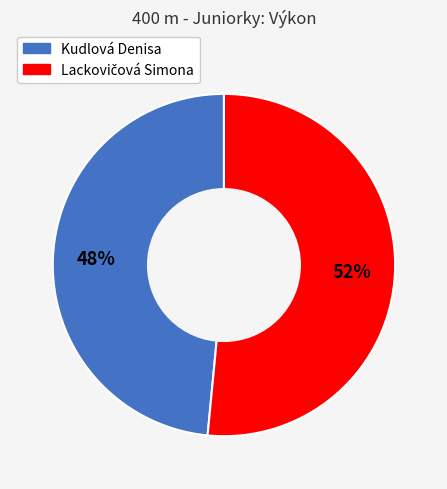

How many segments does this pie chart have?

2